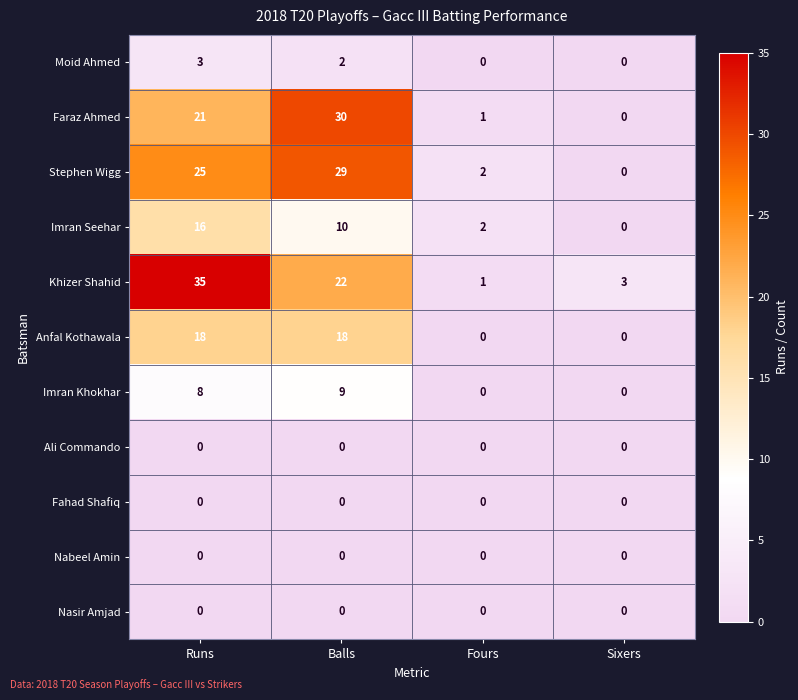

Which series changed the most between Runs and Sixers?

Khizer Shahid